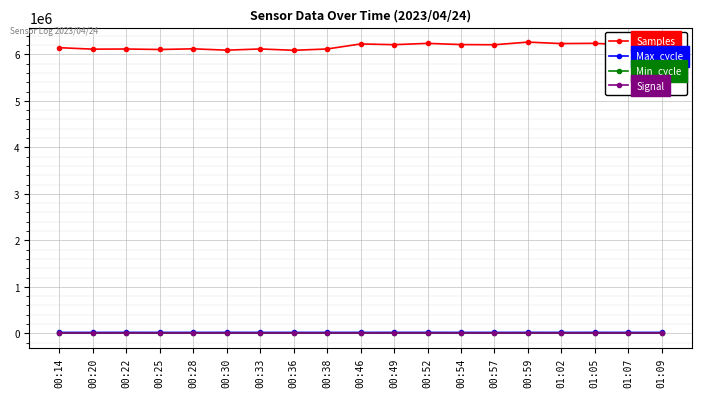

At how many categories does at least one series exceed 631437?

19